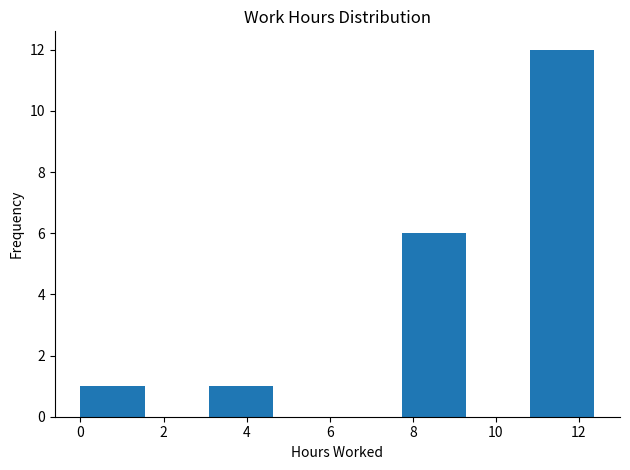

Over which range of the x-axis is the bar tallest?

10.8 to 12.4